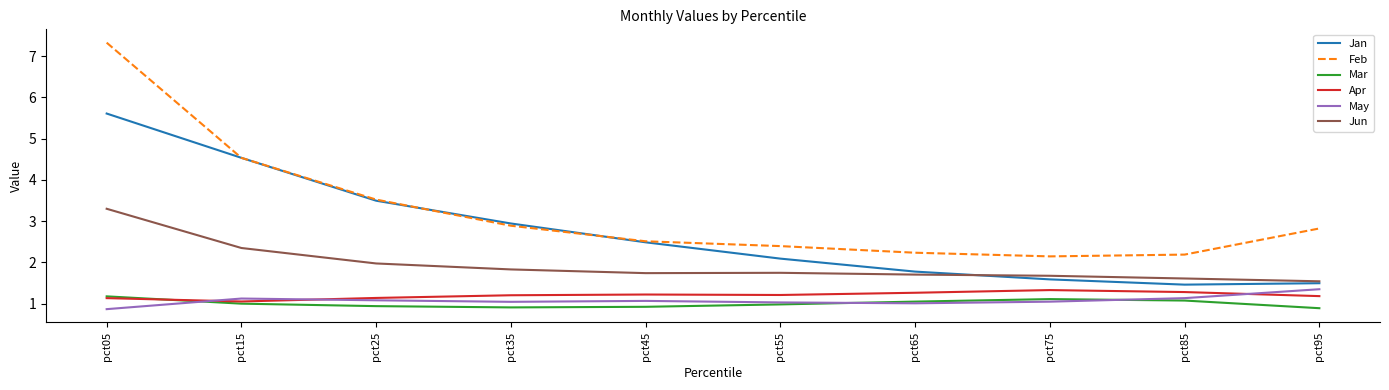

What is the total value across all series at pct35?

10.8